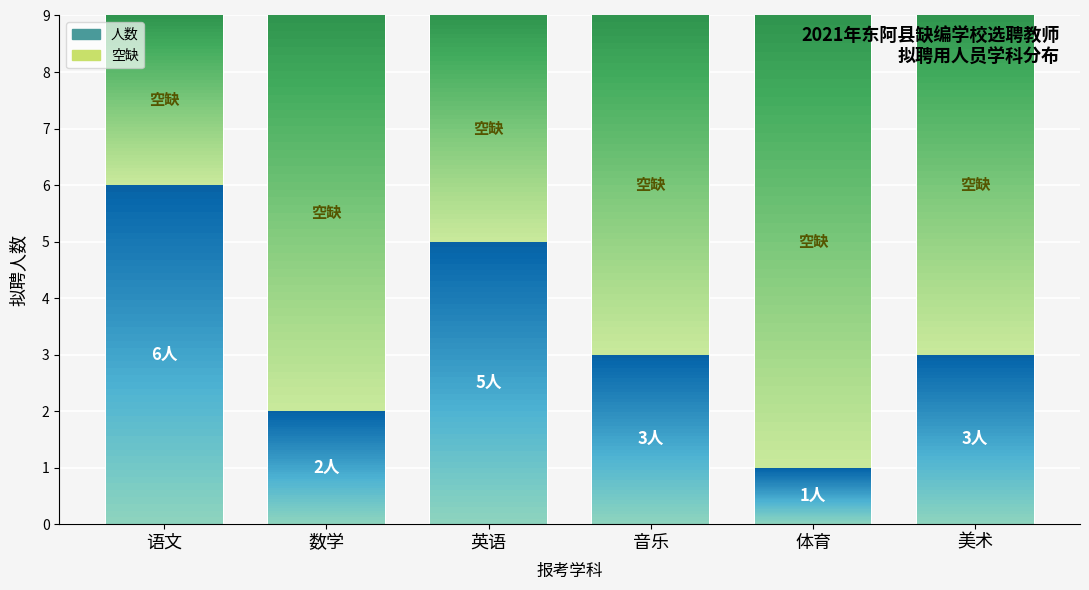

What is the difference between the second highest and minimum values in the 空缺 series?

4